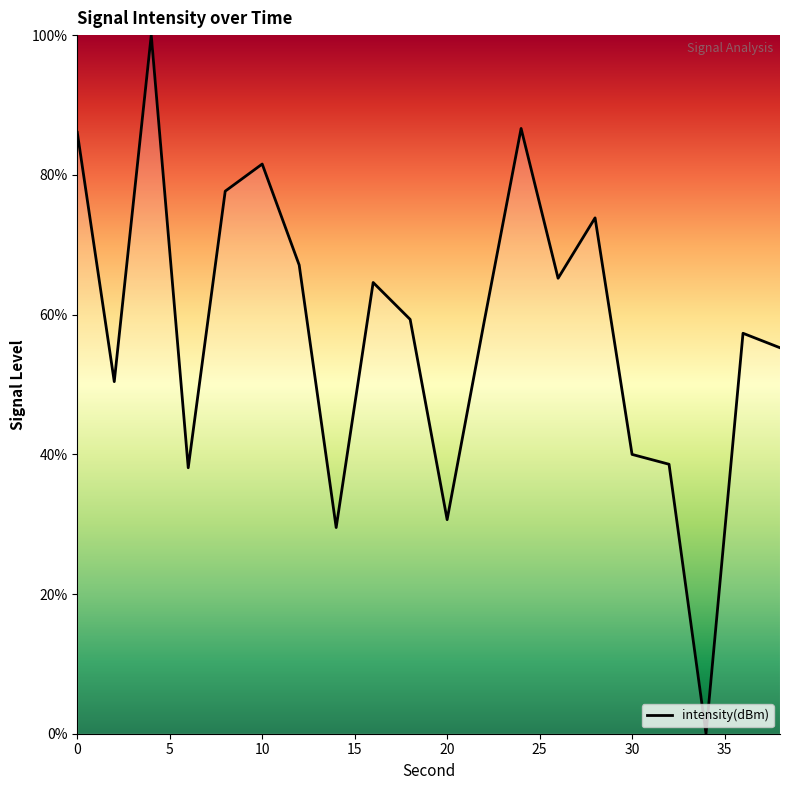

What is the sum of all values?

1160.6